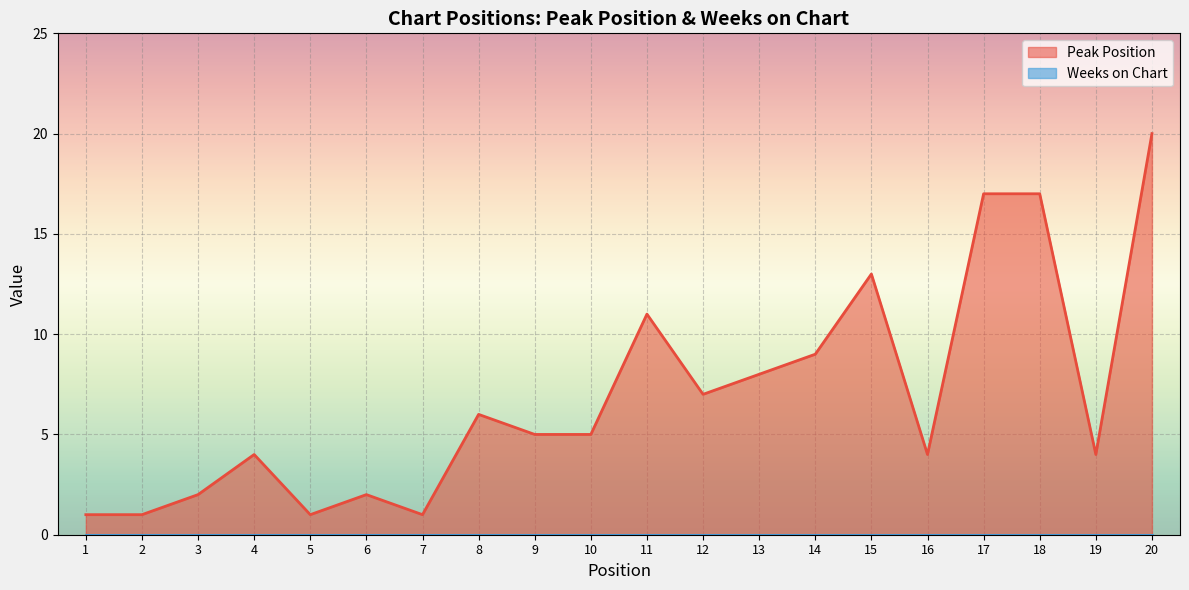

List the labels in order of value, smallest first.

1, 2, 5, 7, 3, 6, 4, 16, 19, 9, 10, 8, 12, 13, 14, 11, 15, 17, 18, 20